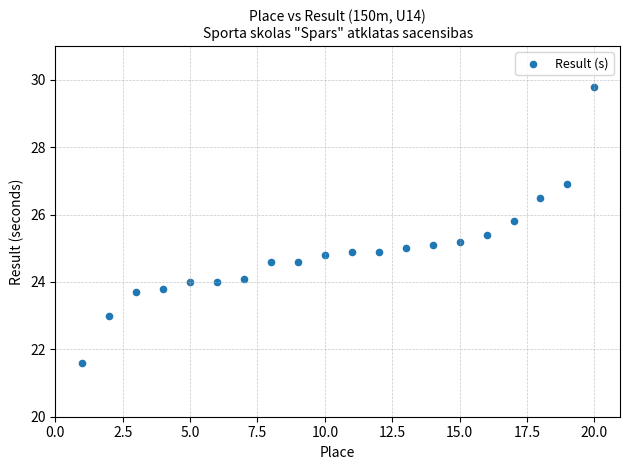

What is the range of Y values (max minus min)?

8.2